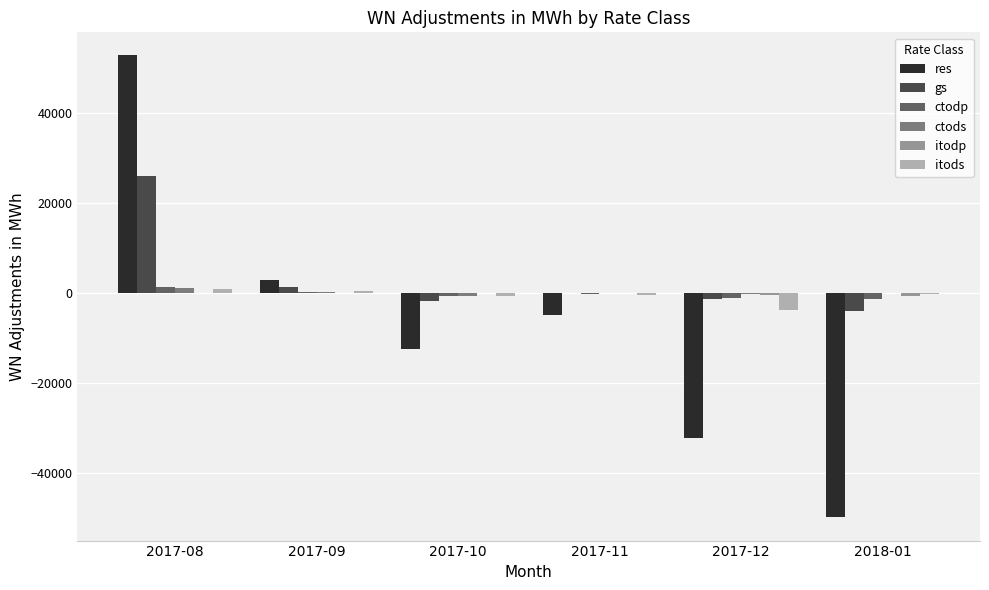

Is the value of gs at 2017-08 greater than the value of ctodp at 2017-09?

Yes